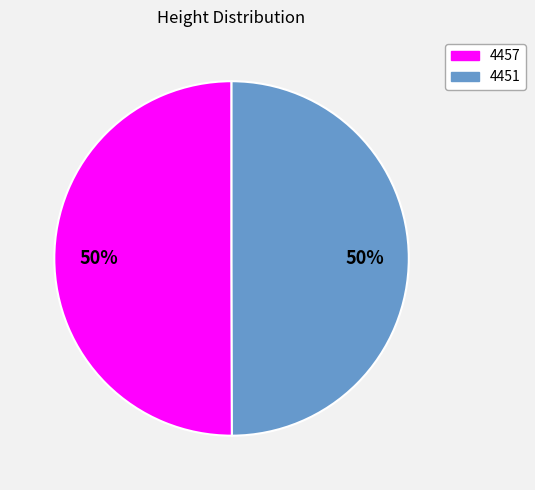

What percentage is the 4457 slice, to the nearest percent?

50%